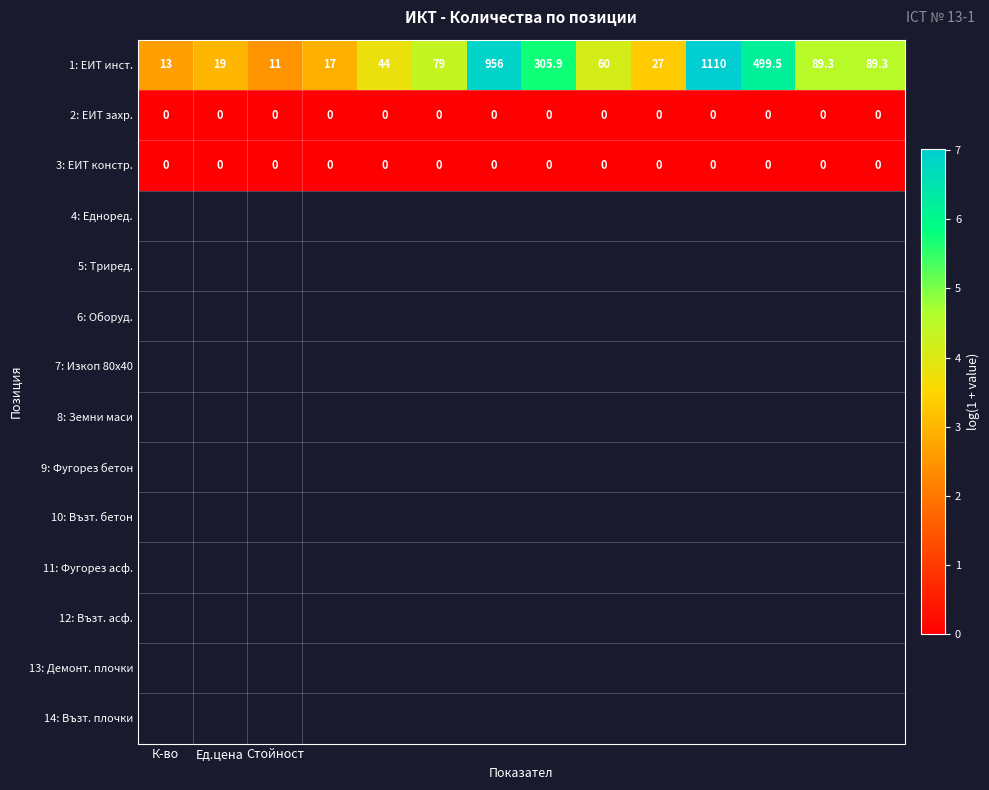

At how many categories does at least one series exceed 114?

4